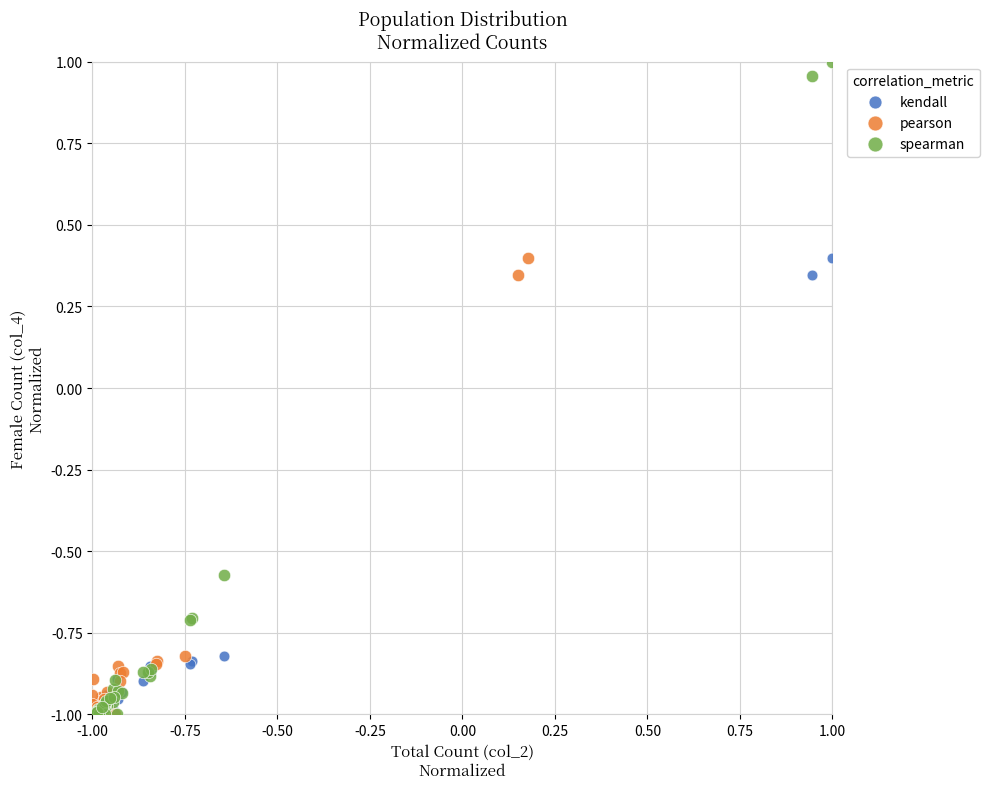

What are all the series names shown in the legend?

kendall, pearson, spearman